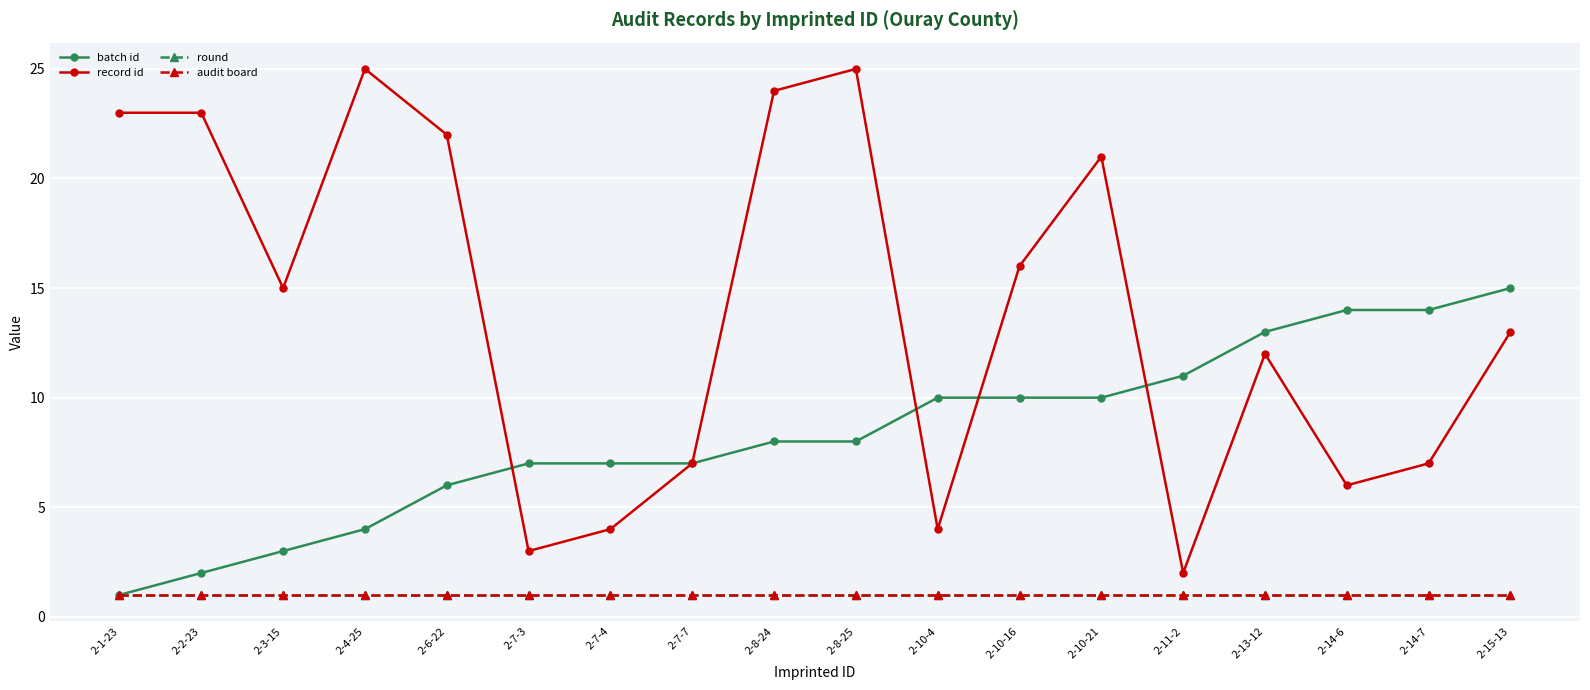

At which category is the sum across all series the highest?

2-8-25